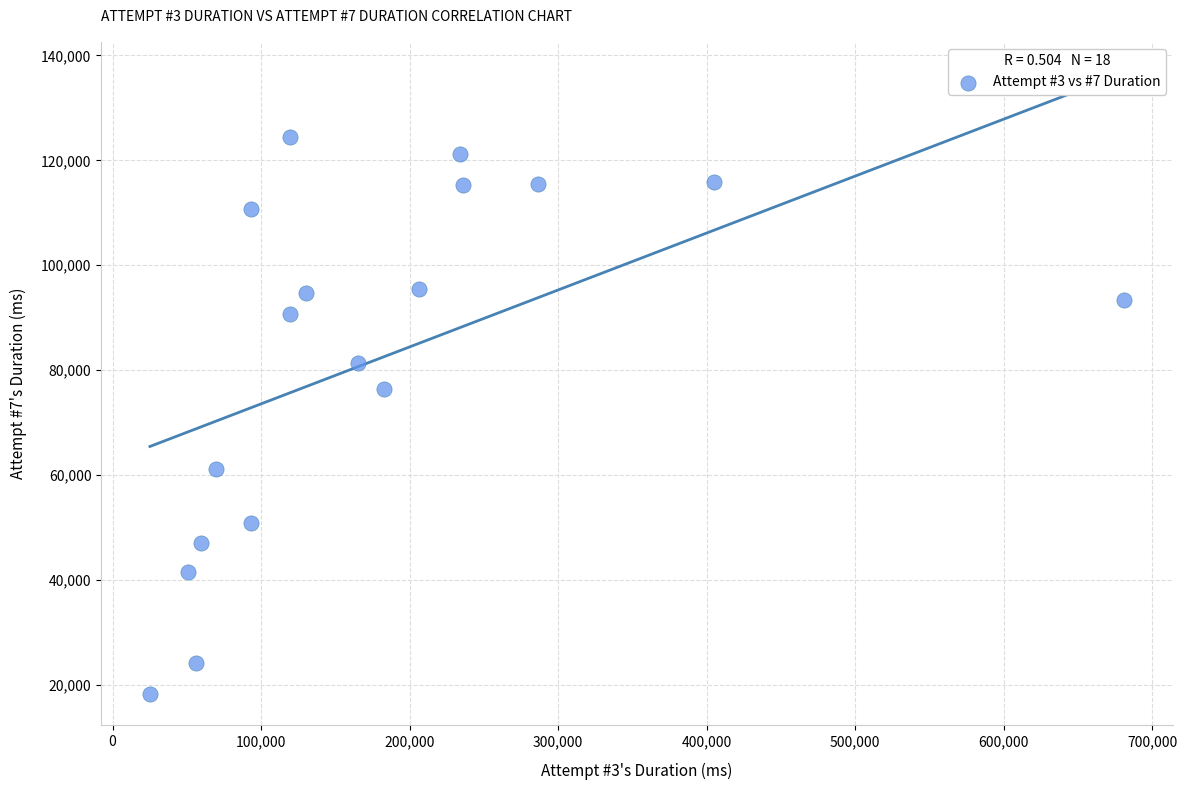

What Y value in the scatter plot is closest to 71389?

76346